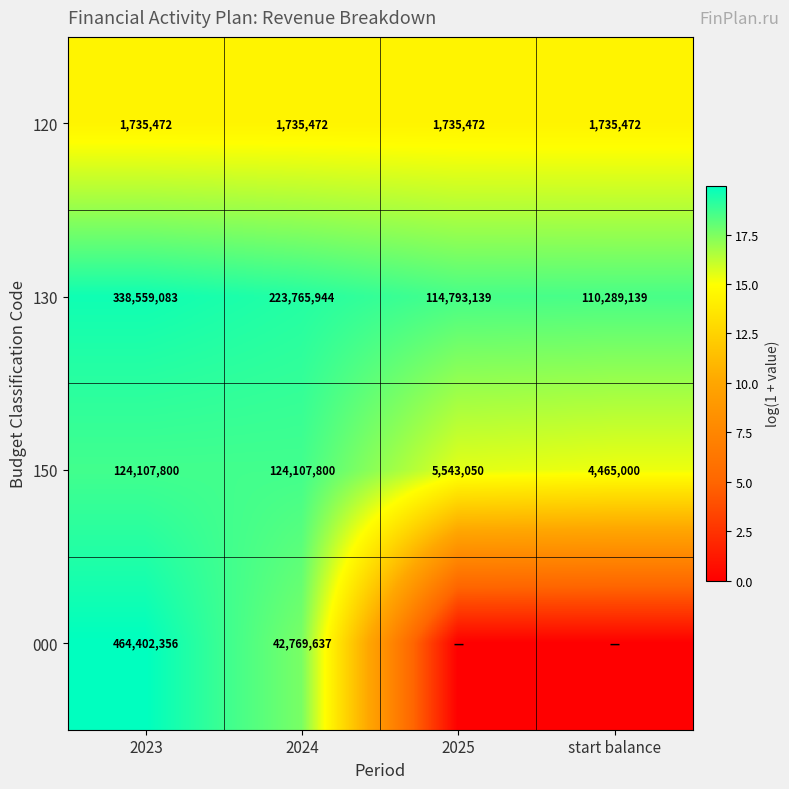

What is the spread (max minus min) of values at 2023?

462666884